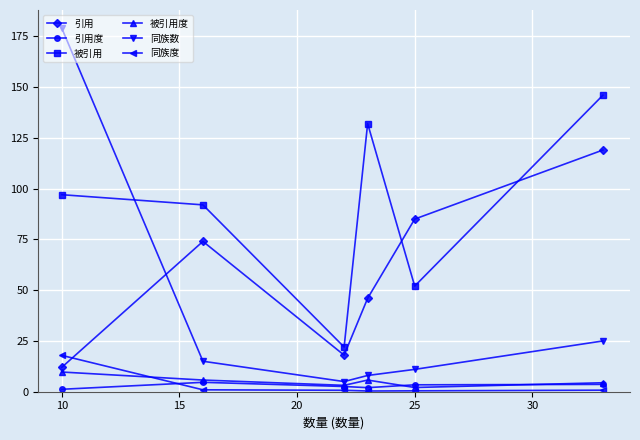

Which series has the widest spread of values?

同族数